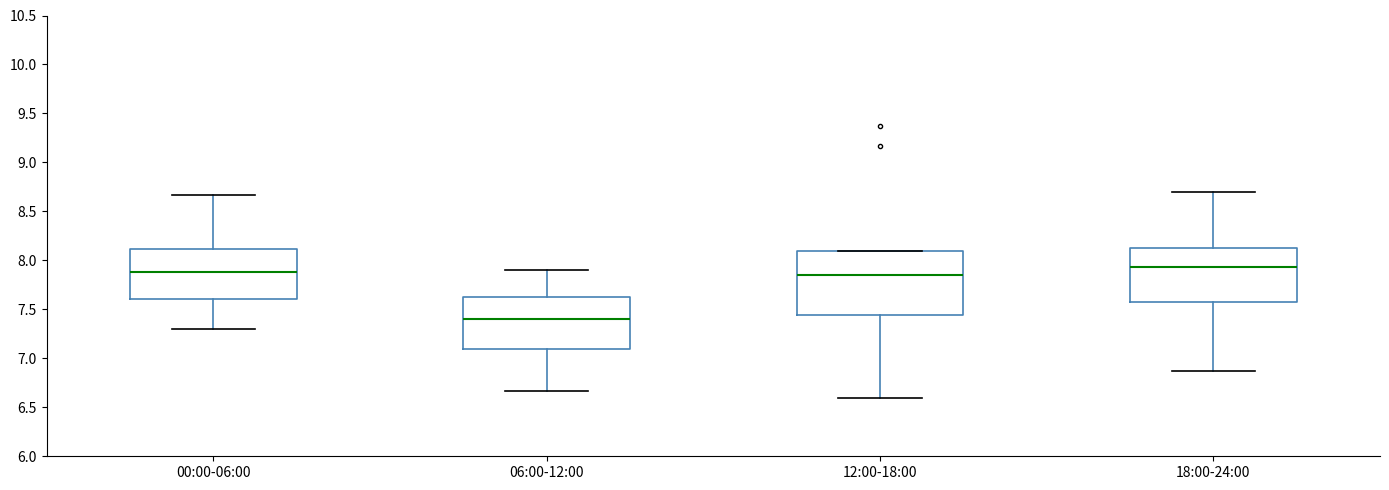

Comparing the boxes themselves (not the whiskers), which one is the tallest?

12:00-18:00